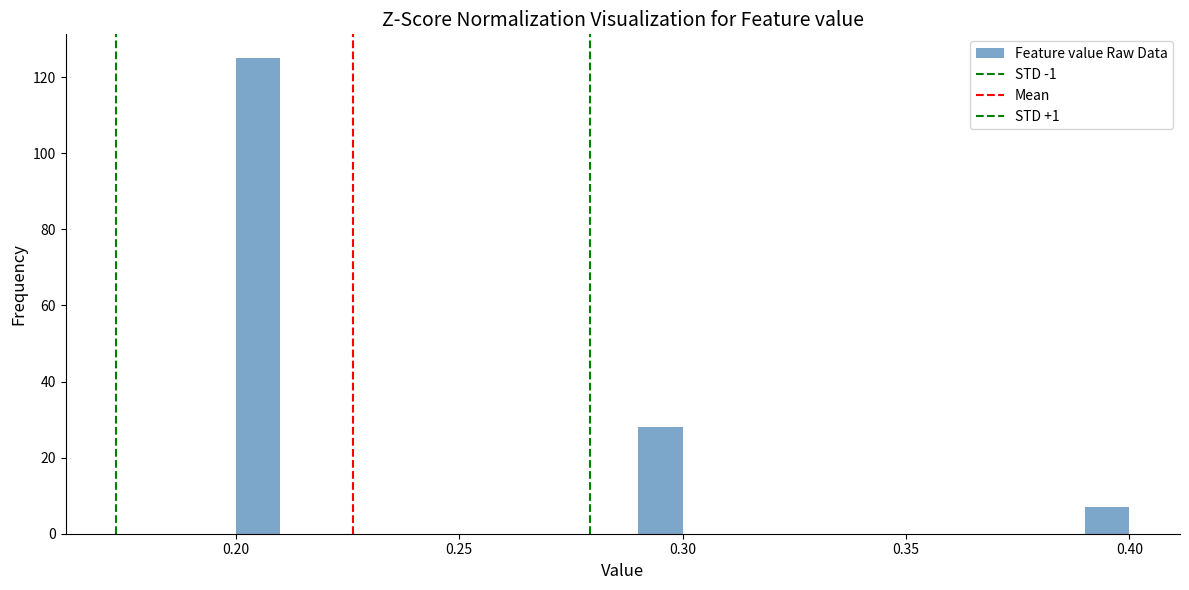

Around what value on the x-axis is the tallest bar? Give the approximate position of its centre, as read against the axis.

0.205